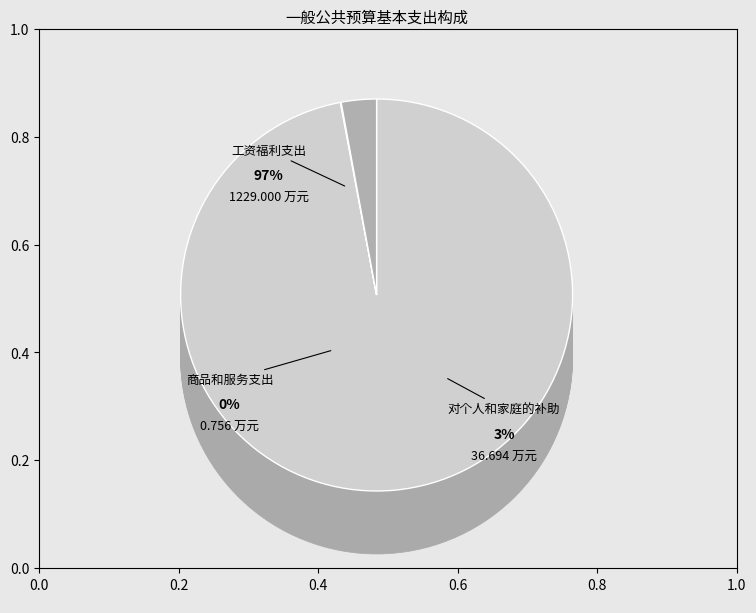

Rank the categories by value from highest to lowest.

工资福利支出, 对个人和家庭的补助, 商品和服务支出